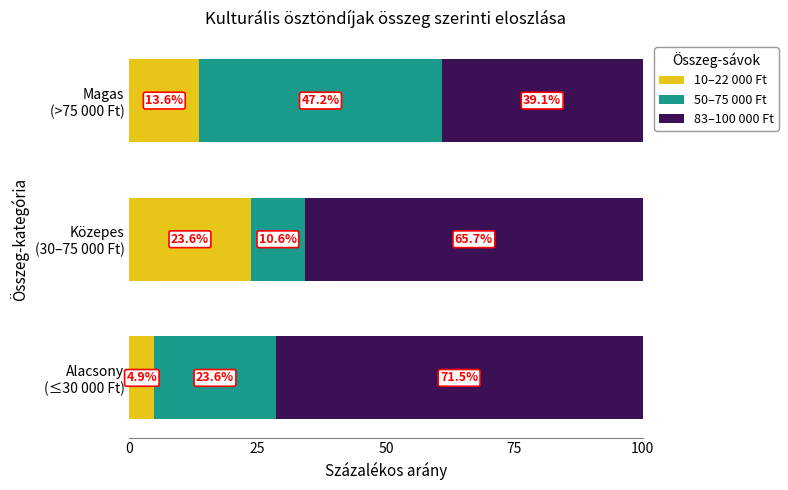

What is the difference between the maximum and minimum values in the 10–22 000 Ft series?

18.7